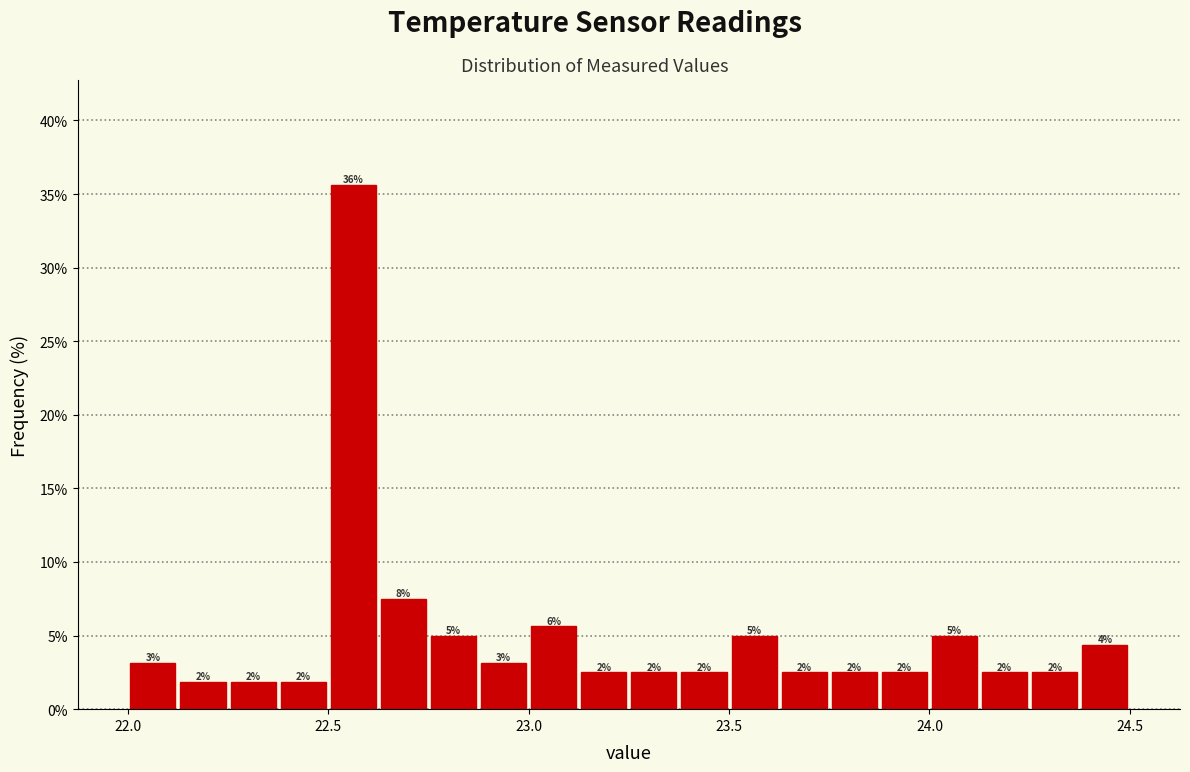

Around what value on the x-axis is the tallest bar? Give the approximate position of its centre, as read against the axis.

22.55